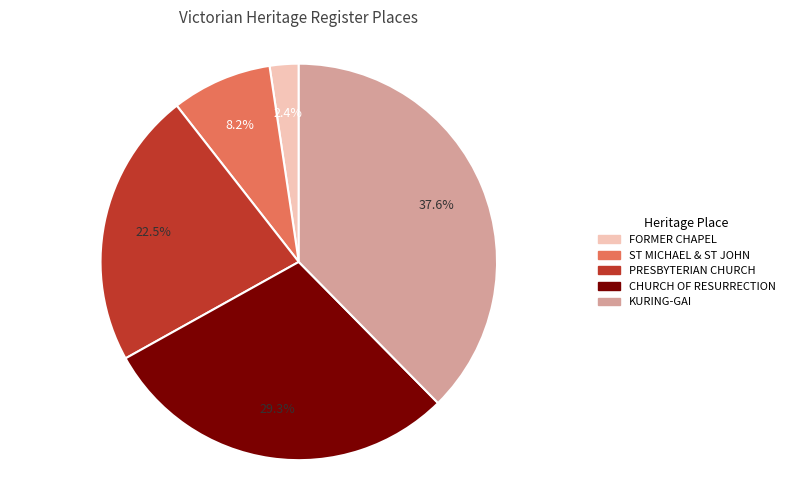

Between PRESBYTERIAN CHURCH and KURING-GAI, which is larger?

KURING-GAI